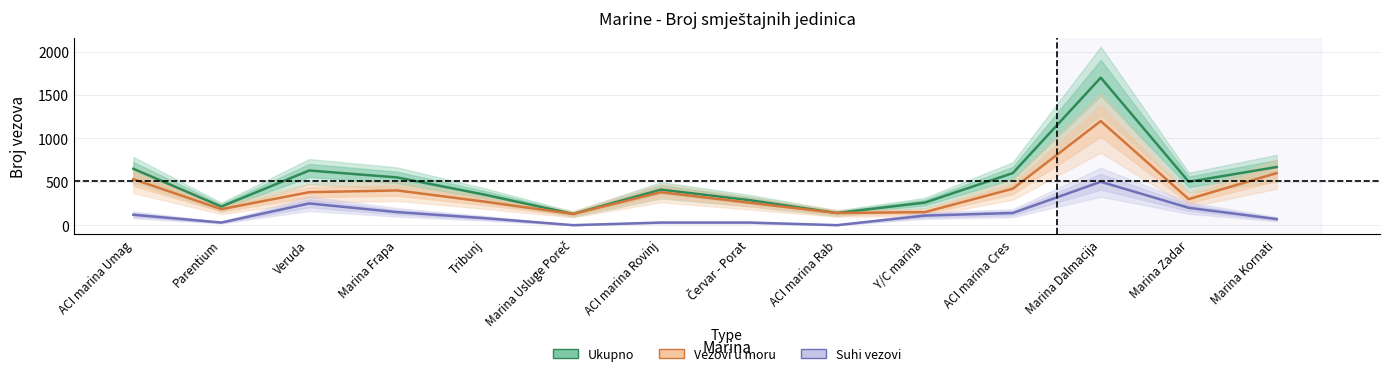

What is the highest value of the Vezovi u moru series?

1200